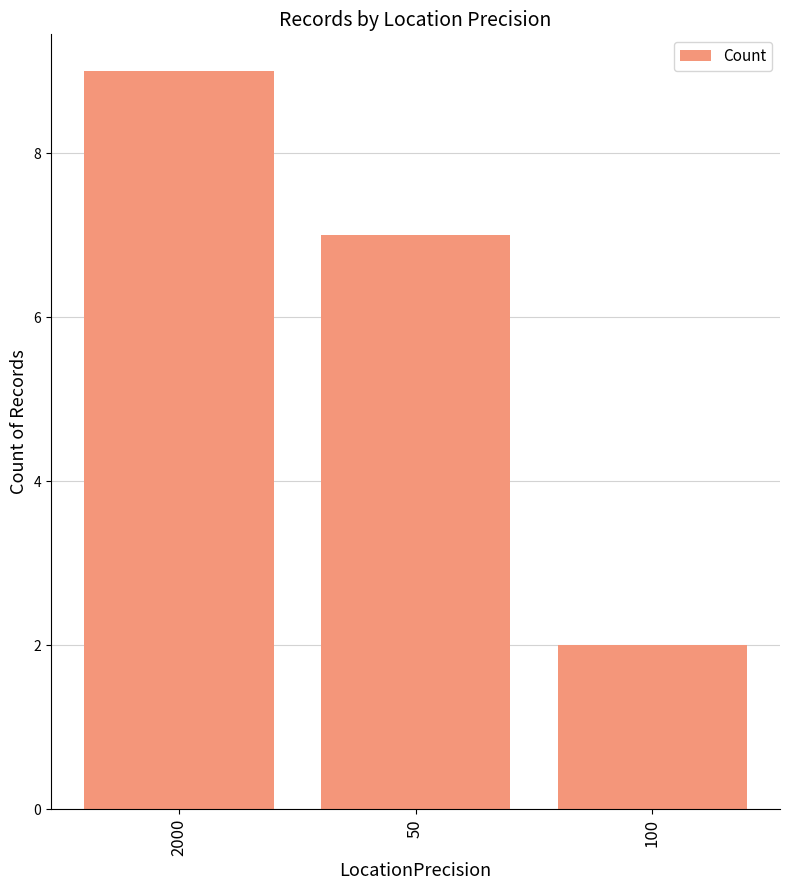

How many data points are less than 7?

1